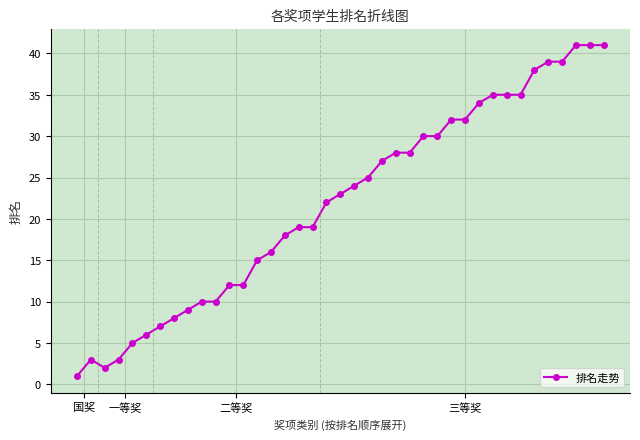

What is the average value?

22